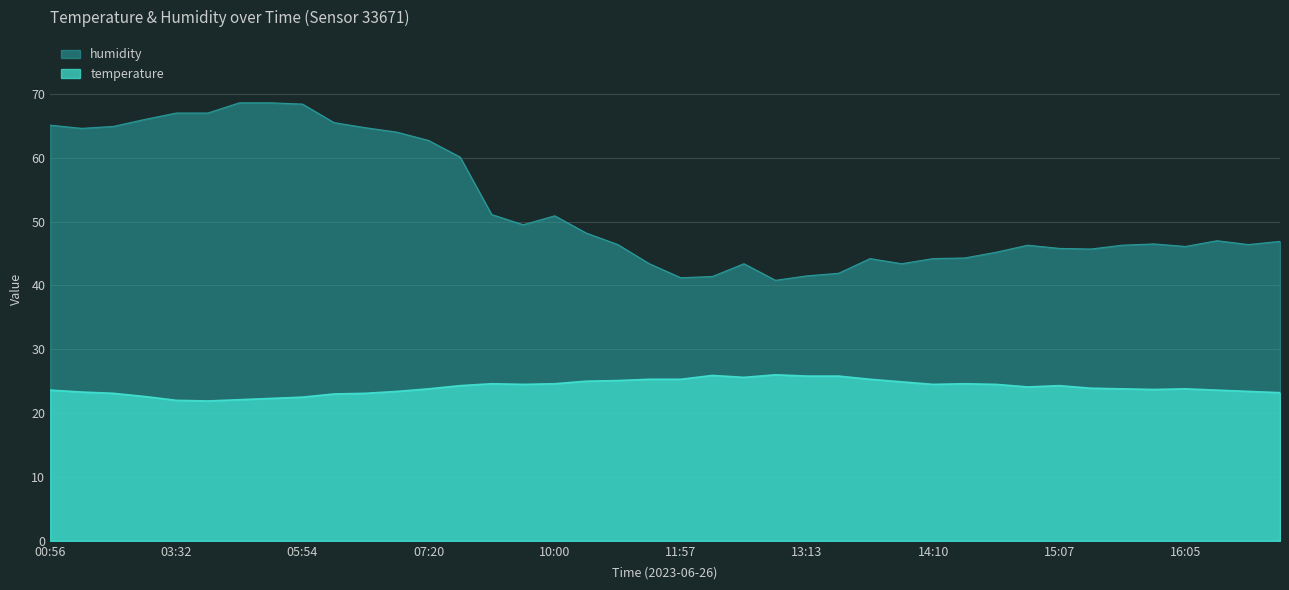

What is the difference between the second highest and minimum values in the temperature series?

4.0